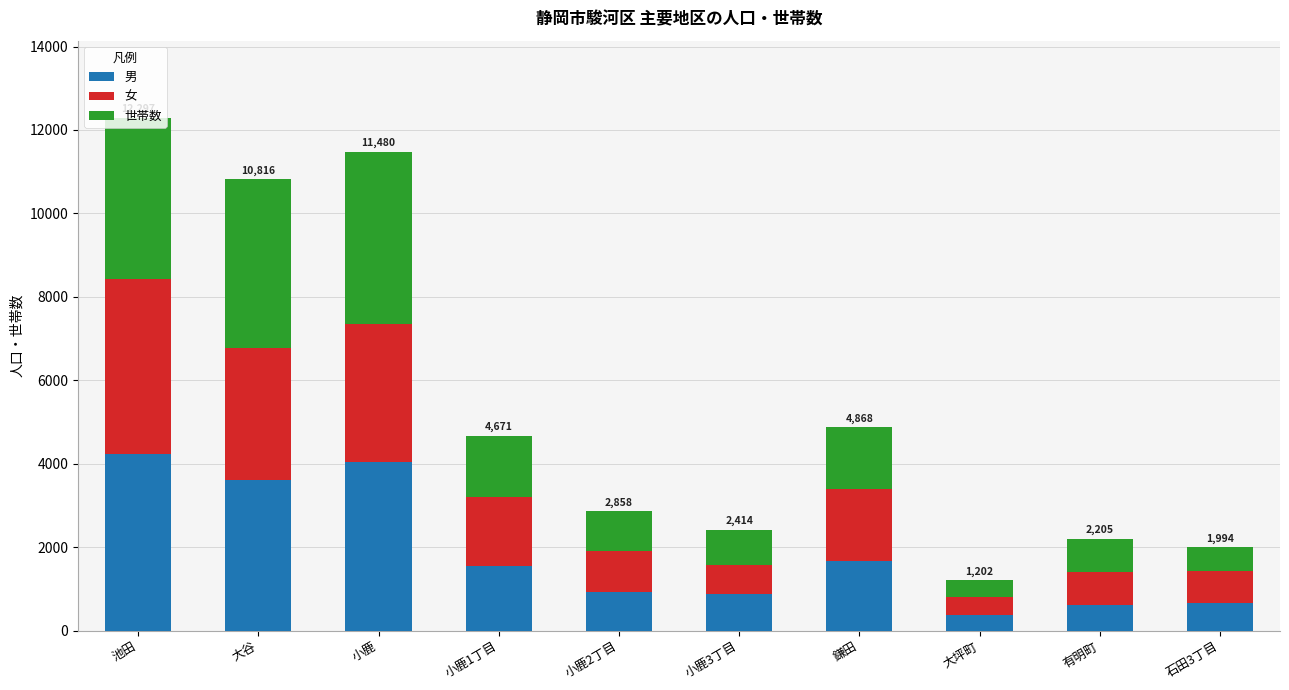

What is the average value of the 男 series?

1853